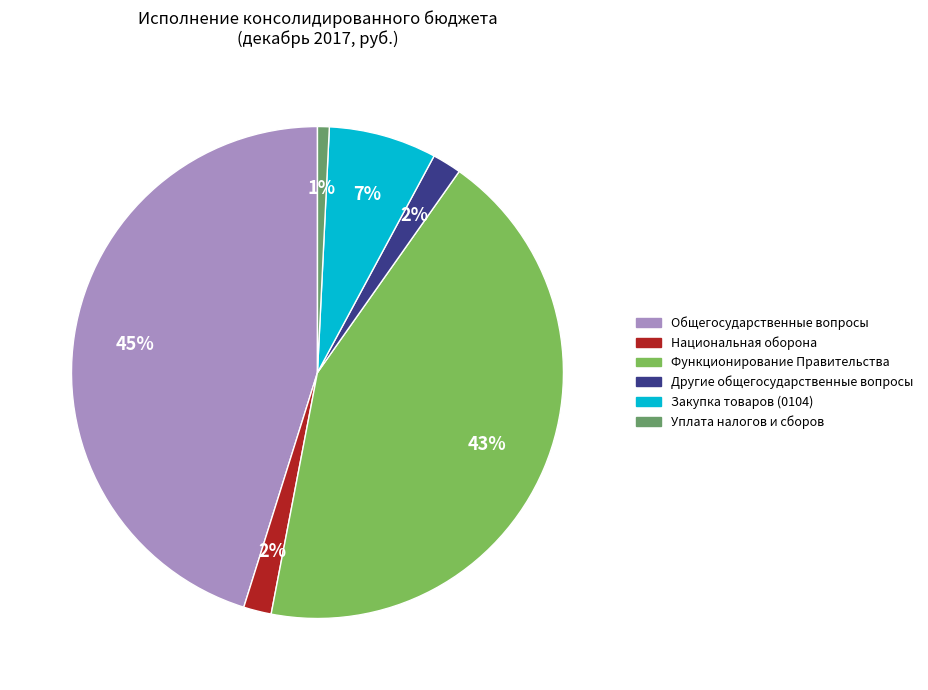

Does any single category account for the majority?

No